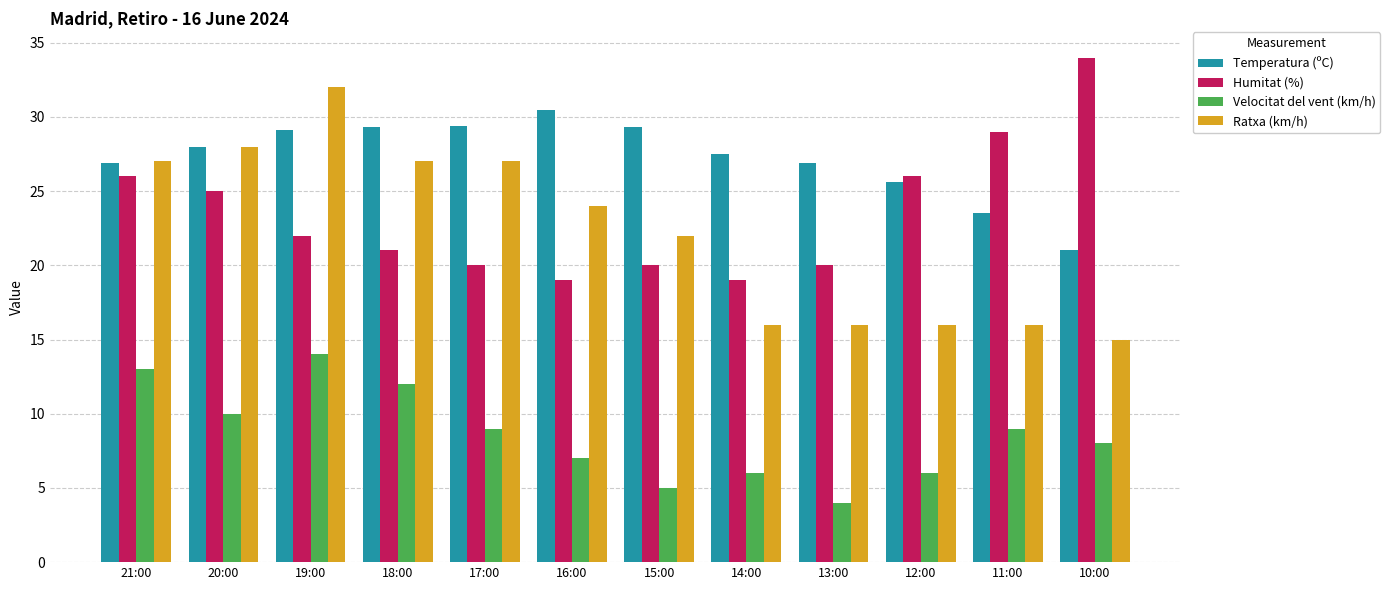

What is the spread (max minus min) of values at 15:00?

24.3